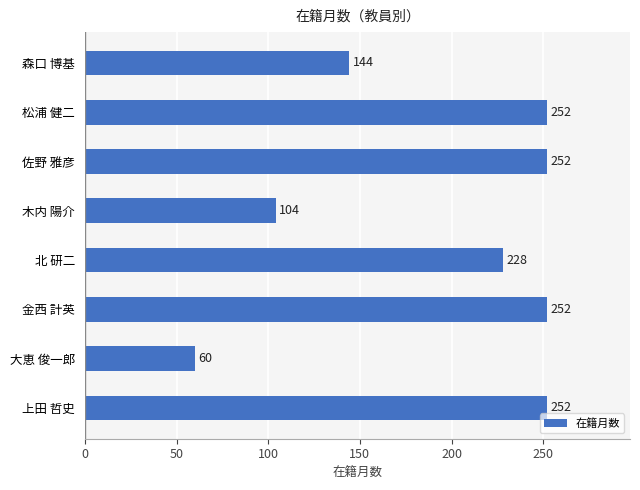

The value at 上田 哲史 is 252. True or false?

True